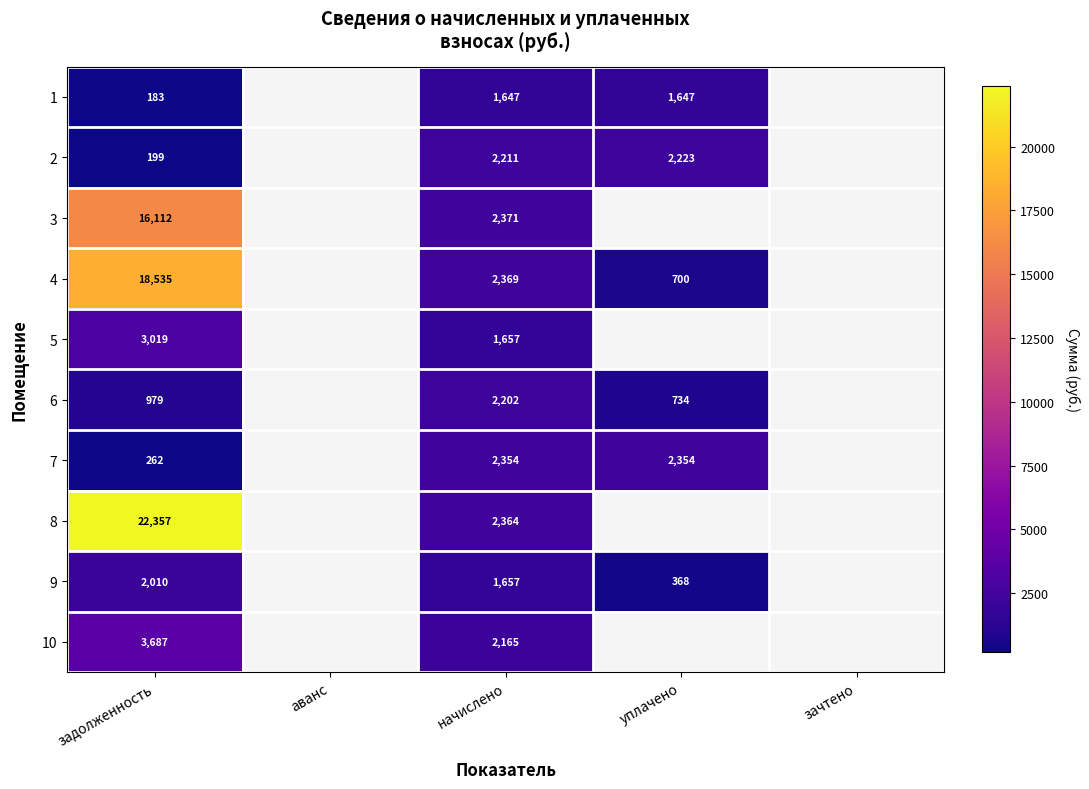

True or false: 7 has a value of 2354 at уплачено.

True